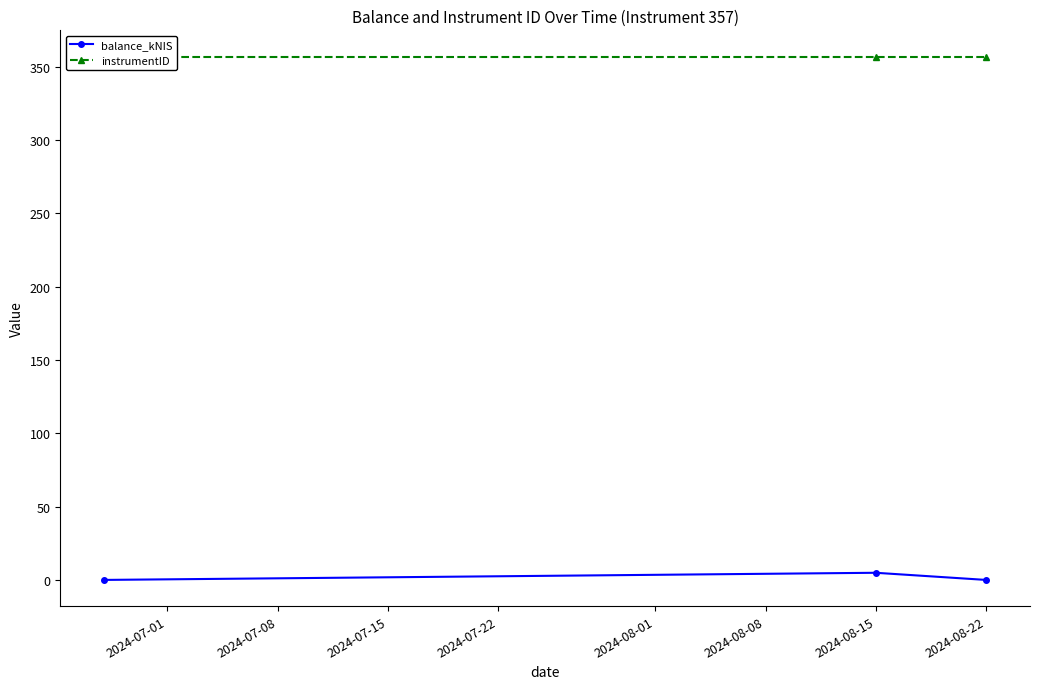

What is the maximum value shown in the chart?

357.0